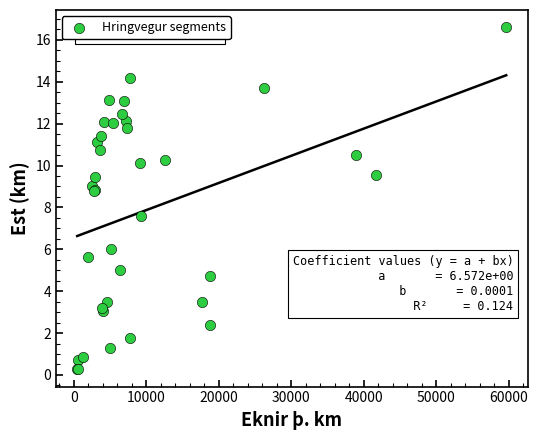

What Y value in the scatter plot is closest to 8?

7.6